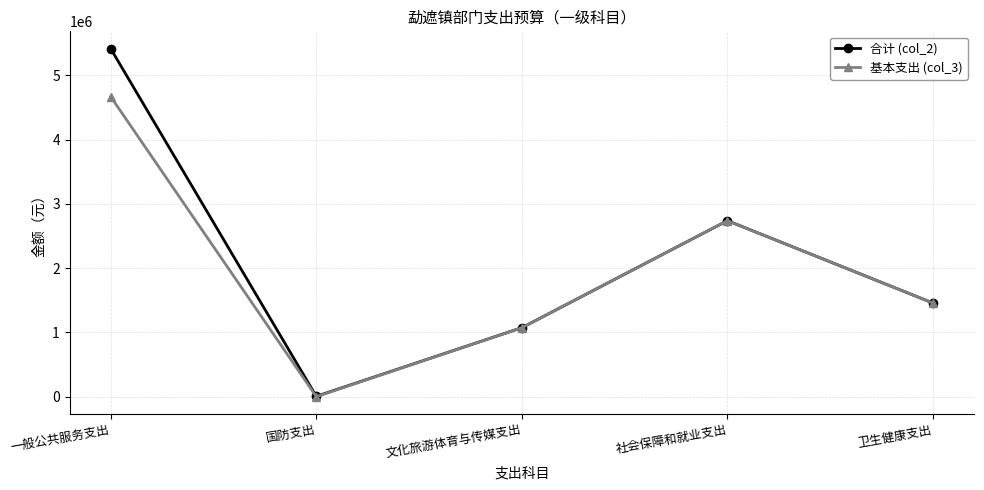

List the labels in order of 合计 (col_2) value, largest first.

一般公共服务支出, 社会保障和就业支出, 卫生健康支出, 文化旅游体育与传媒支出, 国防支出